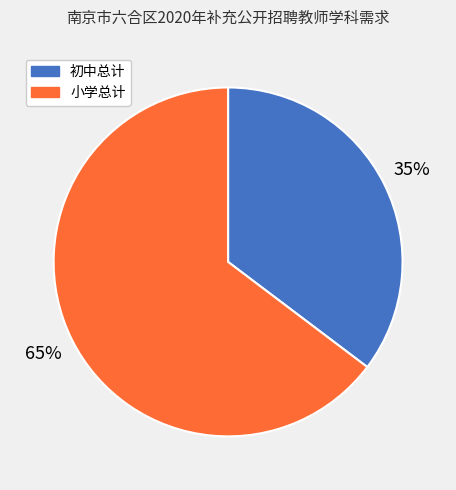

How many segments does this pie chart have?

2